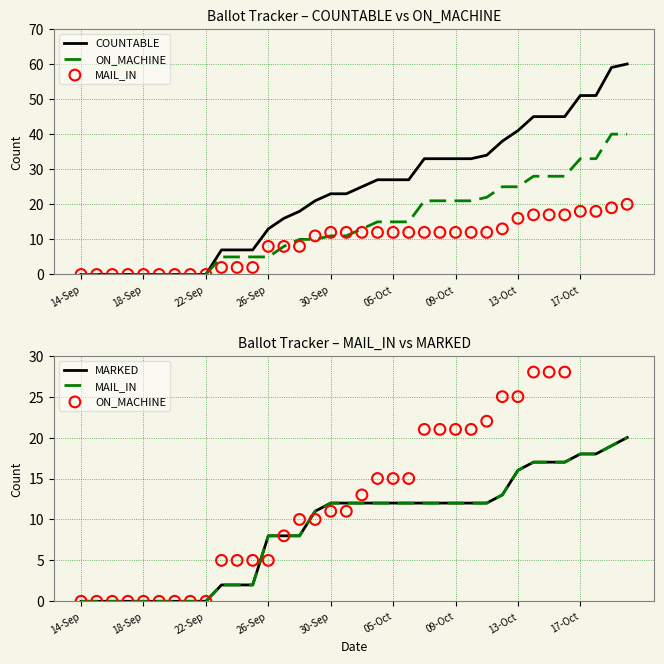

Which series has the largest total across all categories?

COUNTABLE